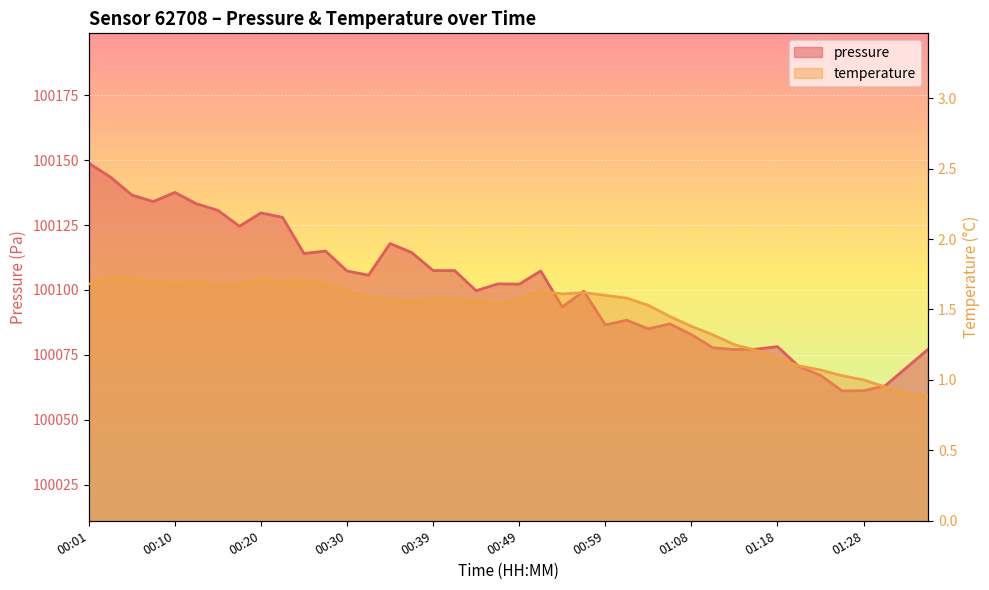

Between 00:42 and 01:33, which is larger?

00:42